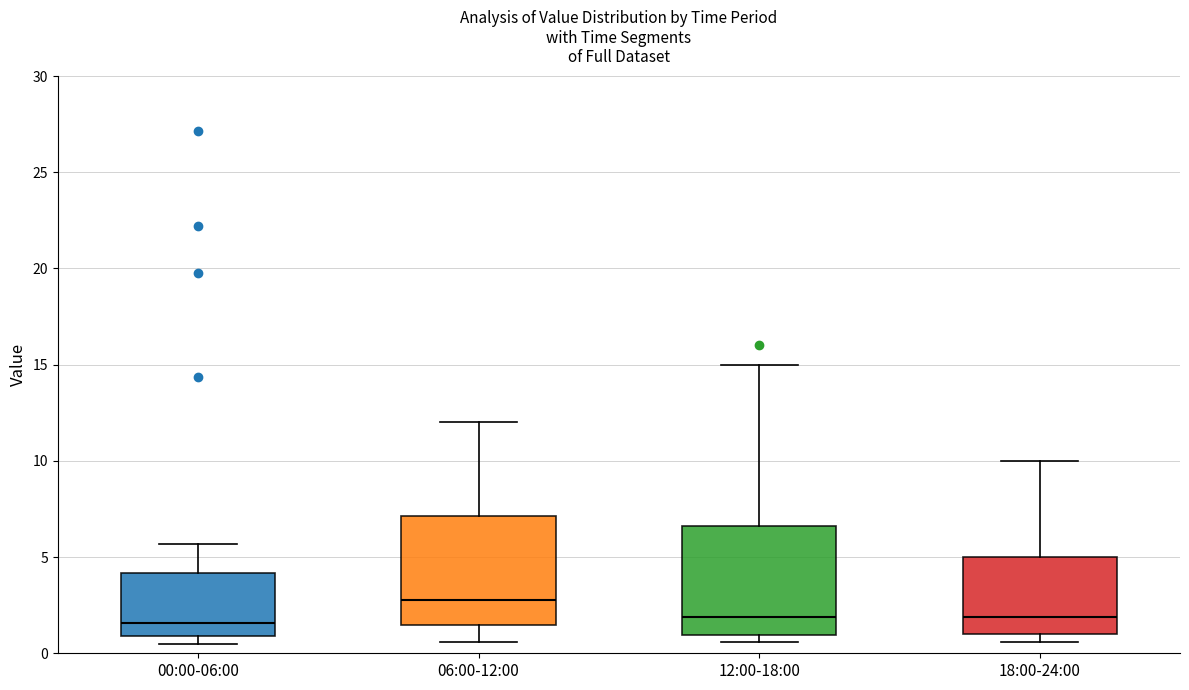

Where is the lower edge of the box for 06:00-12:00 on the y-axis? The values are not printed on the chart, so give them approximately, as read against the axis.

1.5